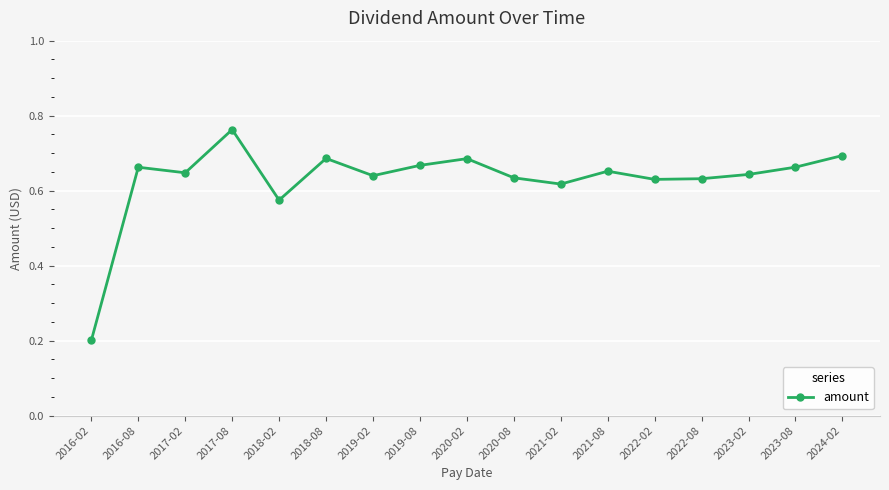

What position from the right is 2022-02?

5